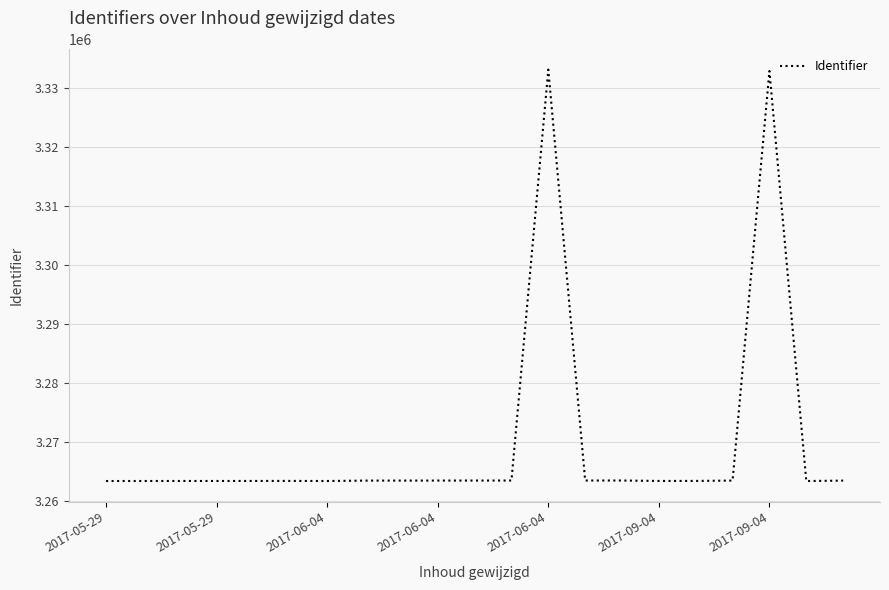

What is the difference between the maximum and minimum values?

69749